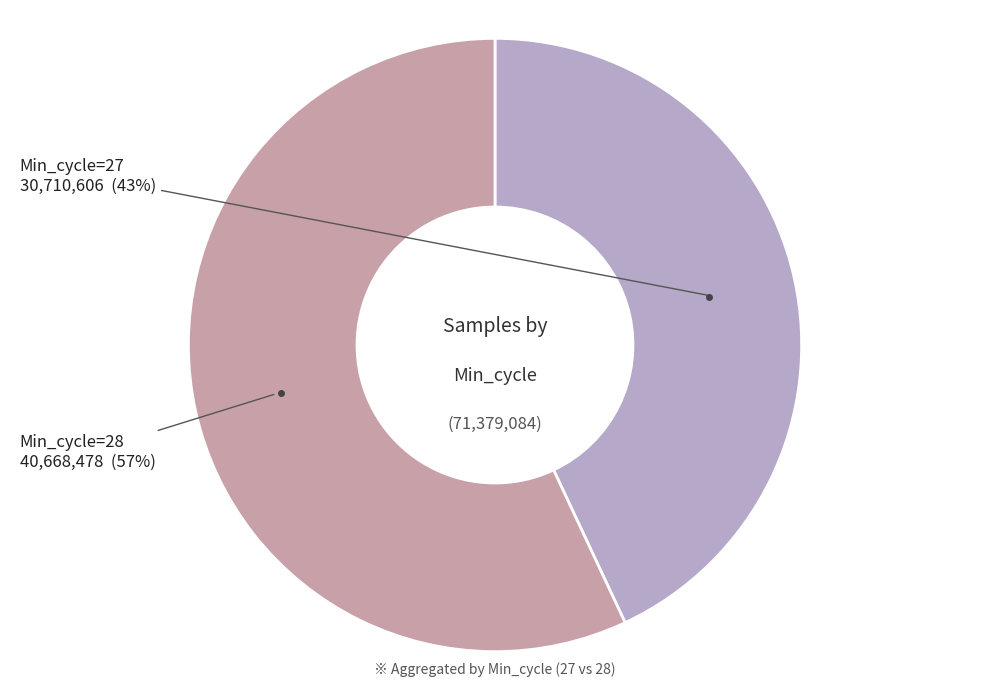

How many segments does this pie chart have?

2